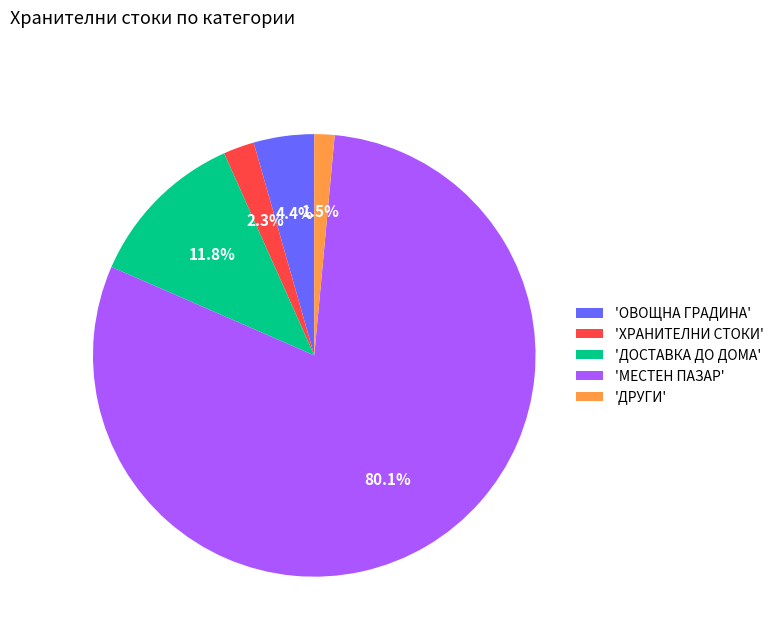

Rank the categories by value from highest to lowest.

'МЕСТЕН ПАЗАР', 'ДОСТАВКА ДО ДОМА', 'ОВОЩНА ГРАДИНА', 'ХРАНИТЕЛНИ СТОКИ', 'ДРУГИ'